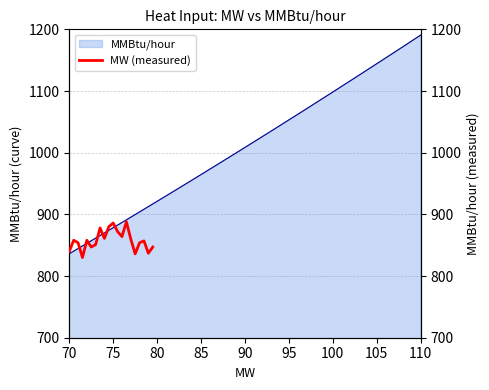

What is the value of the 11th point from the left?

886